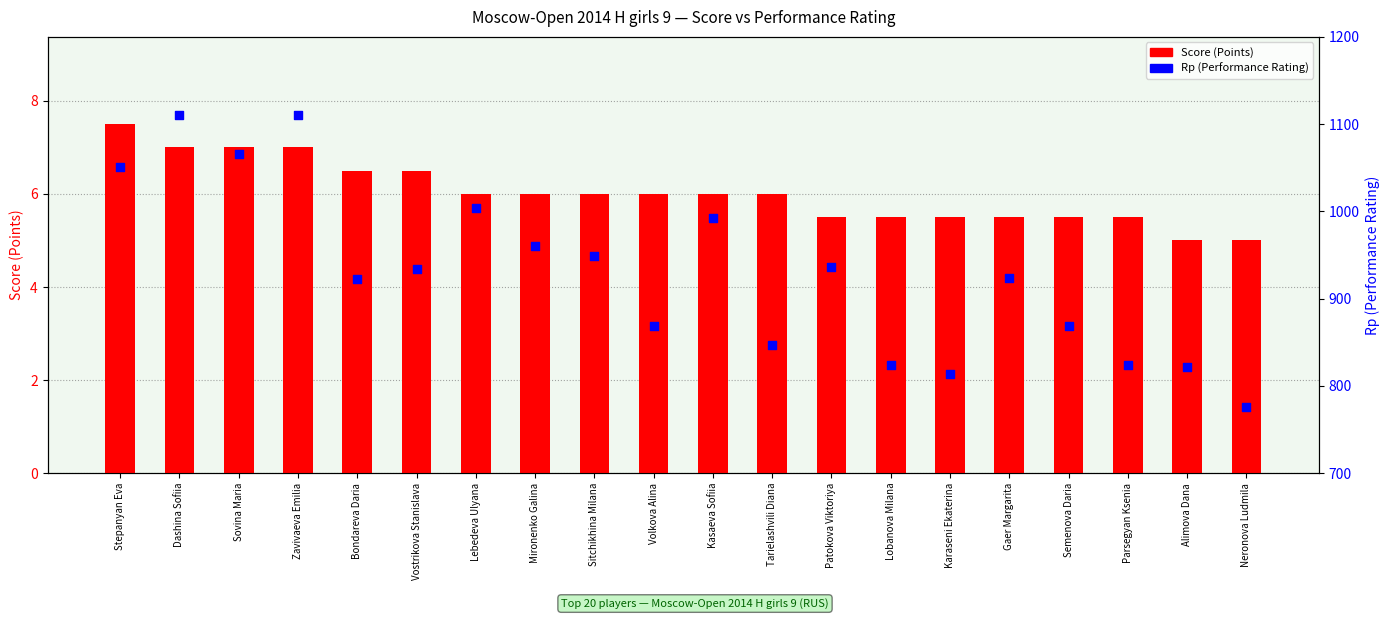

Which series reaches the minimum Y coordinate?

Score (Points)